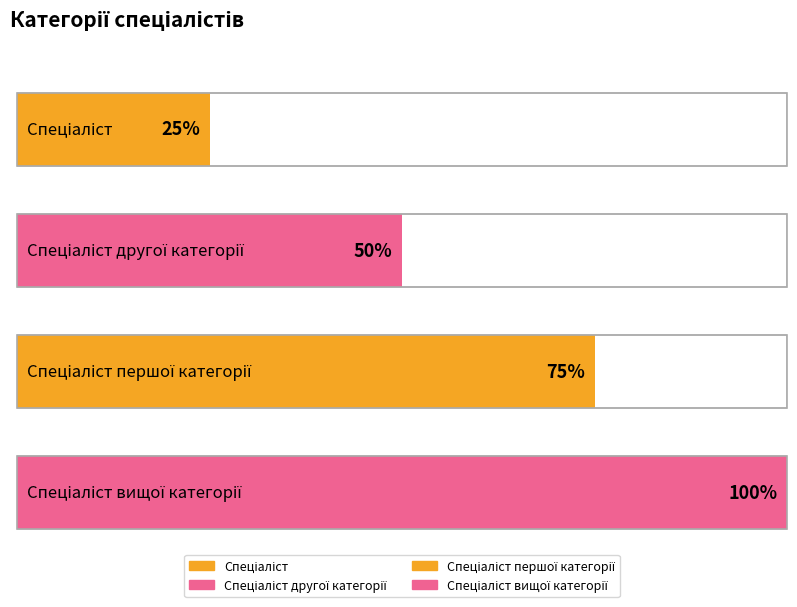

Are the bars grouped side by side (vs. stacked)?

No